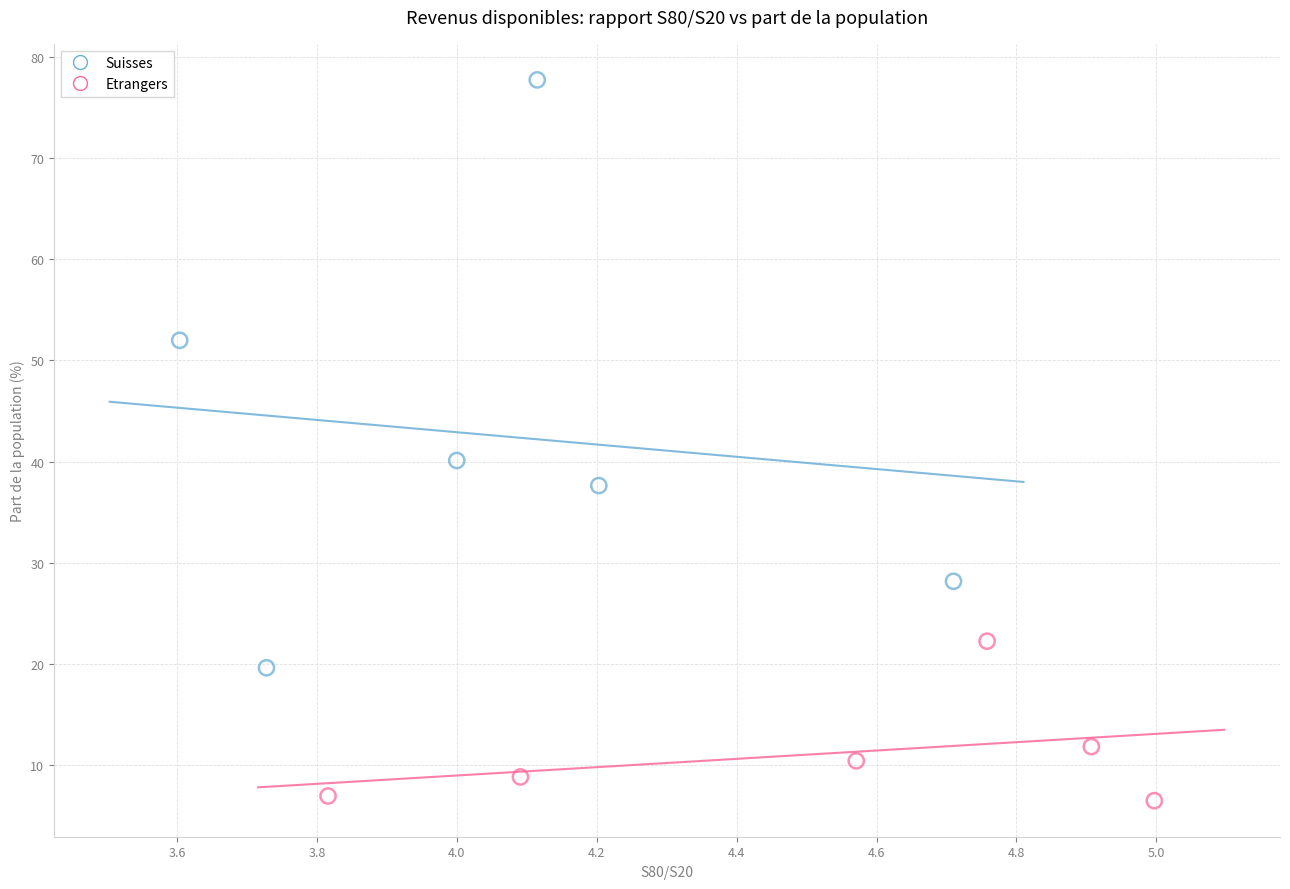

Which series reaches the minimum Y coordinate?

Etrangers